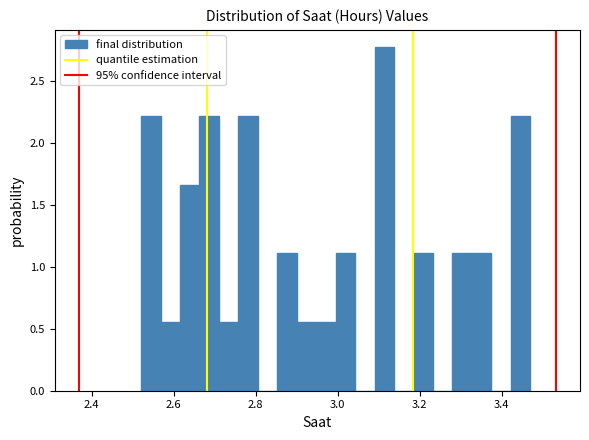

Read against the x-axis, roughly where is the centre of the tallest bar?

3.12